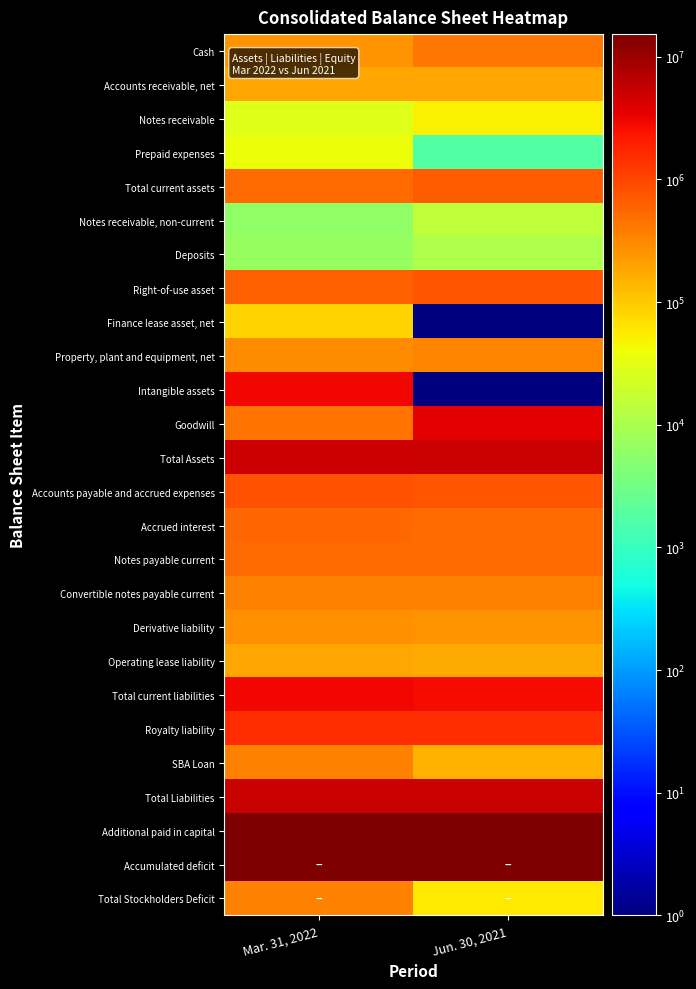

Reading left to right, extract all data points from this chart.

Cash: Mar. 31, 2022=258376	Jun. 30, 2021=433435
Accounts receivable, net: Mar. 31, 2022=182413	Jun. 30, 2021=178555
Notes receivable: Mar. 31, 2022=27289	Jun. 30, 2021=48987
Prepaid expenses: Mar. 31, 2022=39747	Jun. 30, 2021=1745
Total current assets: Mar. 31, 2022=507825	Jun. 30, 2021=662722
Notes receivable, non-current: Mar. 31, 2022=5997	Jun. 30, 2021=14466
Deposits: Mar. 31, 2022=6716	Jun. 30, 2021=10331
Right-of-use asset: Mar. 31, 2022=632921	Jun. 30, 2021=757313
Finance lease asset, net: Mar. 31, 2022=85746	Jun. 30, 2021=1
Property, plant and equipment, net: Mar. 31, 2022=296850	Jun. 30, 2021=325788
Intangible assets: Mar. 31, 2022=2991655	Jun. 30, 2021=1
Goodwill: Mar. 31, 2022=460264	Jun. 30, 2021=3473264
Total Assets: Mar. 31, 2022=4987974	Jun. 30, 2021=5243884
Accounts payable and accrued expenses: Mar. 31, 2022=786938	Jun. 30, 2021=775969
Accrued interest: Mar. 31, 2022=561689	Jun. 30, 2021=520205
Notes payable current: Mar. 31, 2022=514438	Jun. 30, 2021=514438
Convertible notes payable current: Mar. 31, 2022=349900	Jun. 30, 2021=349900
Derivative liability: Mar. 31, 2022=262247	Jun. 30, 2021=254700
Operating lease liability: Mar. 31, 2022=180440	Jun. 30, 2021=166895
Total current liabilities: Mar. 31, 2022=2901498	Jun. 30, 2021=2792271
Royalty liability: Mar. 31, 2022=1500000	Jun. 30, 2021=1500000
SBA Loan: Mar. 31, 2022=350000	Jun. 30, 2021=150000
Total Liabilities: Mar. 31, 2022=5348136	Jun. 30, 2021=5299329
Additional paid in capital: Mar. 31, 2022=14935551	Jun. 30, 2021=14860551
Accumulated deficit: Mar. 31, 2022=15295729	Jun. 30, 2021=14916012
Total Stockholders Deficit: Mar. 31, 2022=360162	Jun. 30, 2021=55445